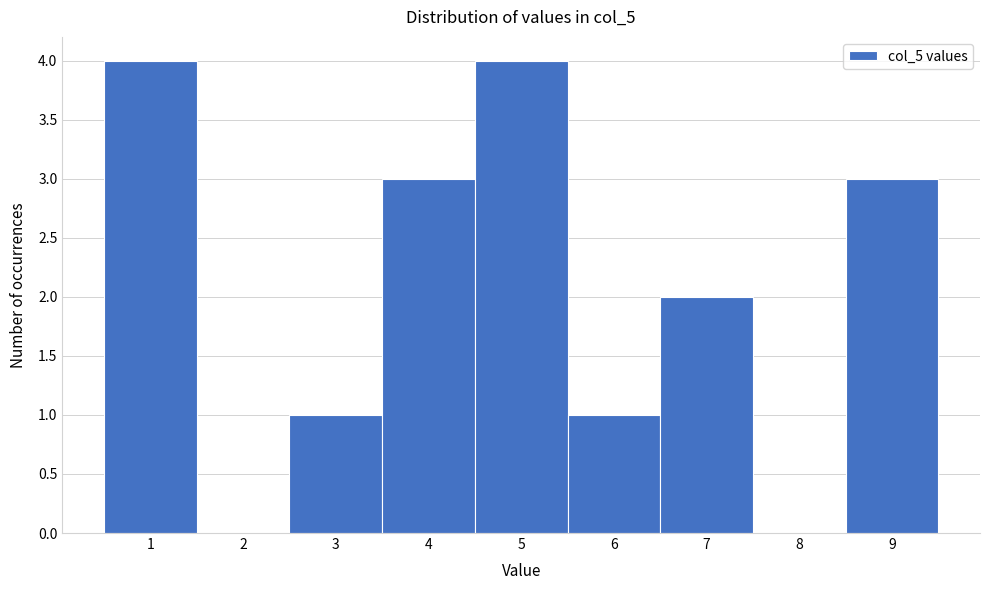

Reading left to right, transcribe this chart: for each bar, give the range it covers on the x-axis and its height. The values are not printed on the chart, so give them approximately, as read against the axis.

0.5 to 1.5: 4
1.5 to 2.5: 0
2.5 to 3.5: 1
3.5 to 4.5: 3
4.5 to 5.5: 4
5.5 to 6.5: 1
6.5 to 7.5: 2
7.5 to 8.5: 0
8.5 to 9.5: 3